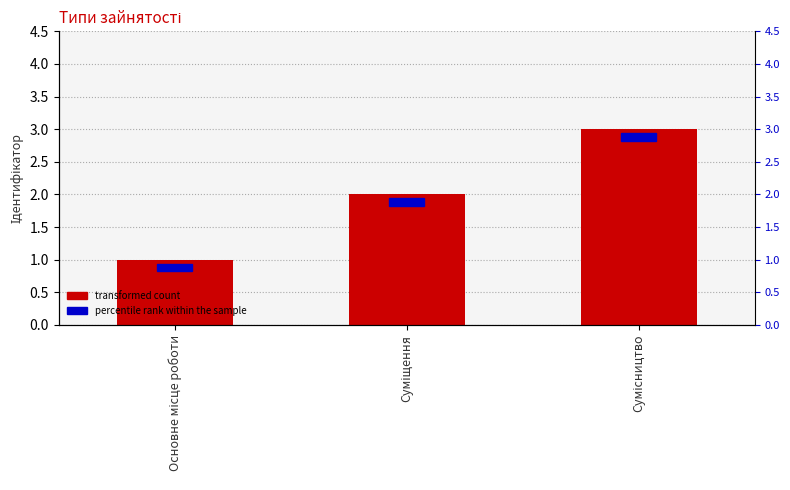

Which has a higher value, Суміщення or Основне місце роботи?

Суміщення